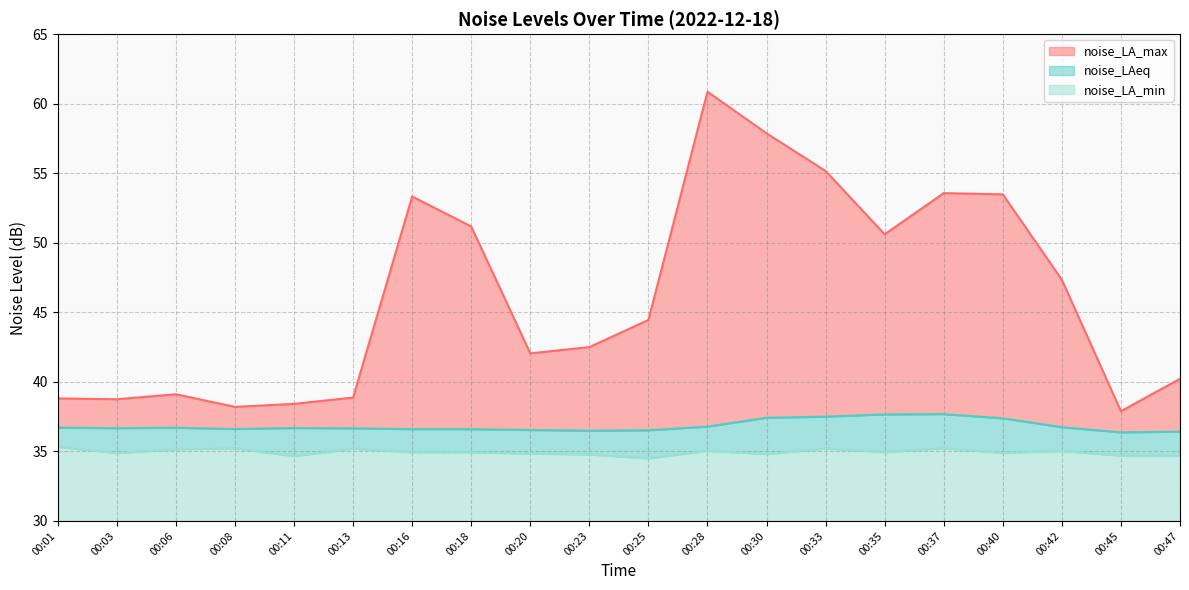

True or false: noise_LA_min and noise_LAeq cross at least once.

False